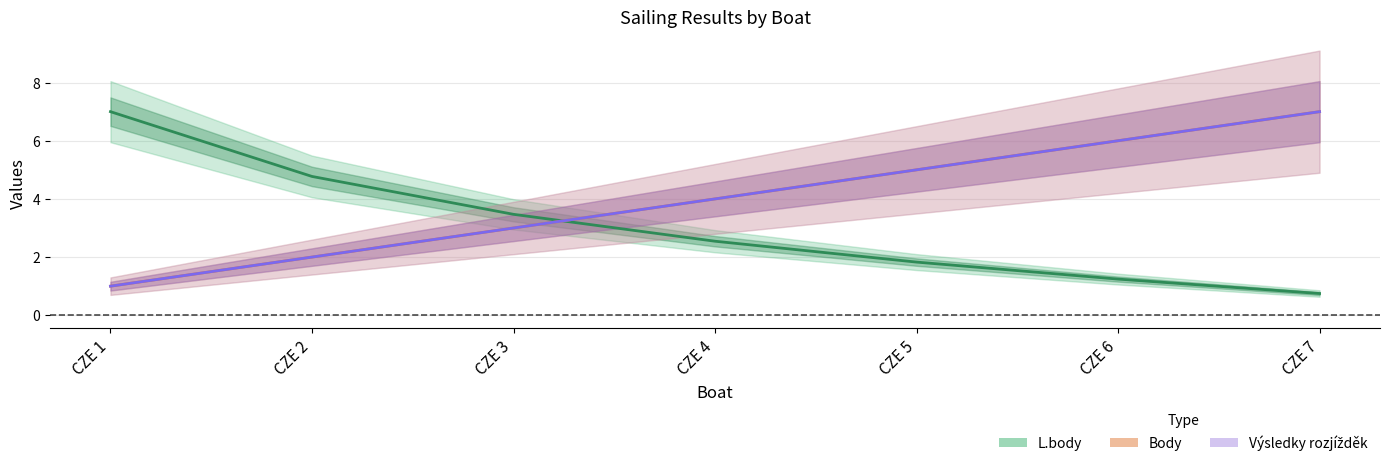

How many data points in Výsledky rozjížděk are less than 4?

3